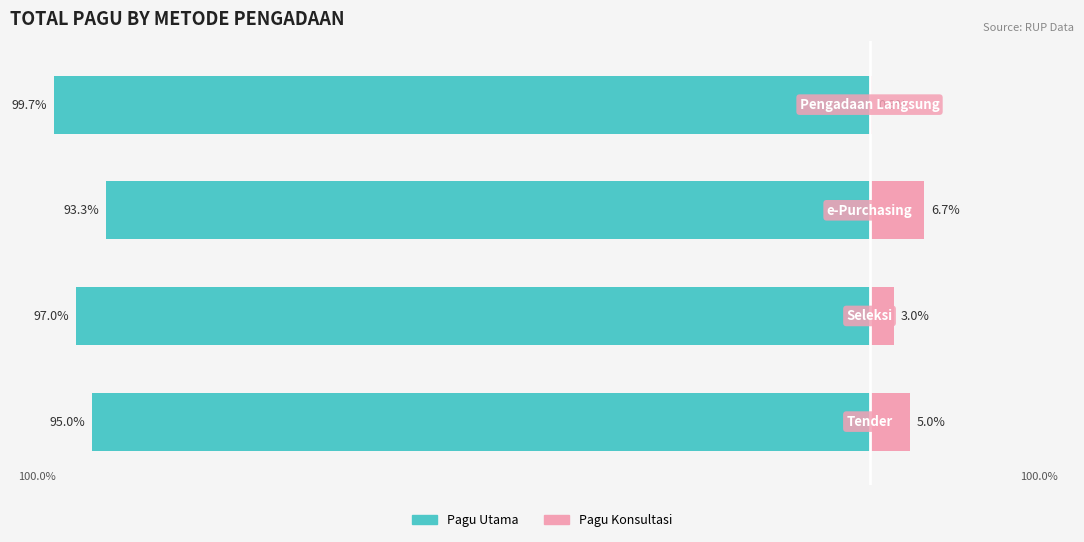

What is the minimum value shown in the chart?

-99.7